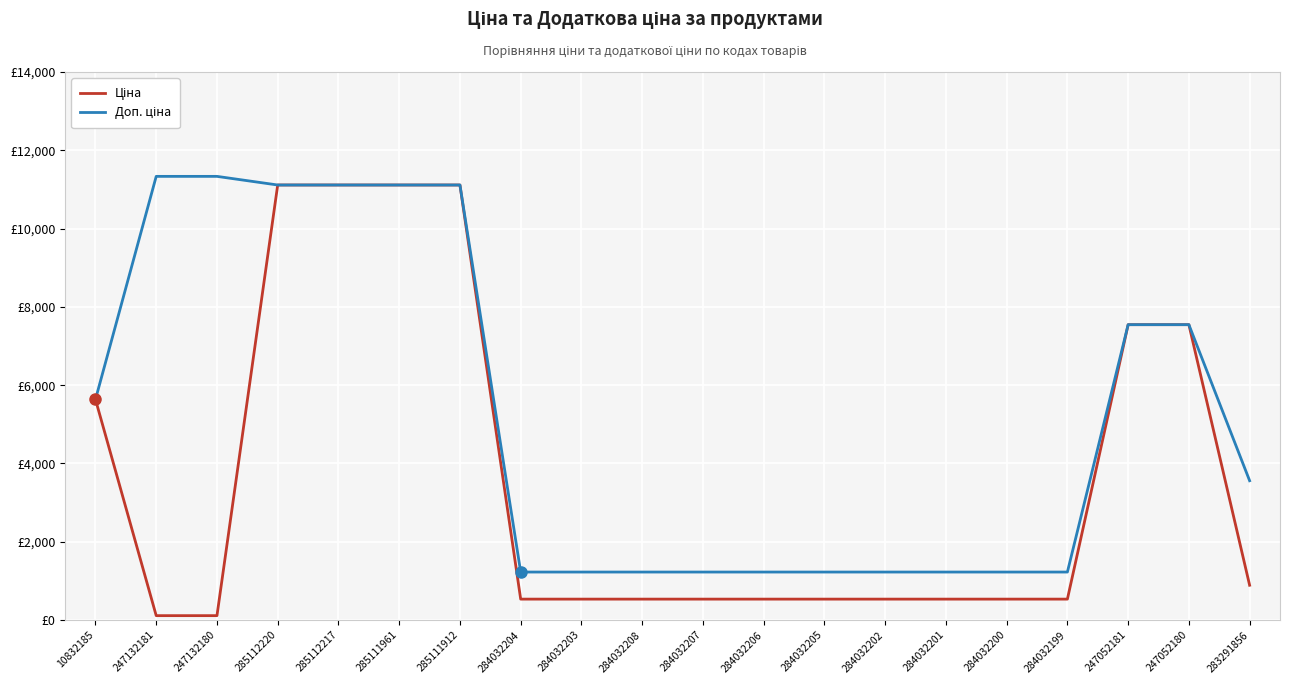

True or false: Доп. ціна has a value of 11334.0 at 247132181.

True